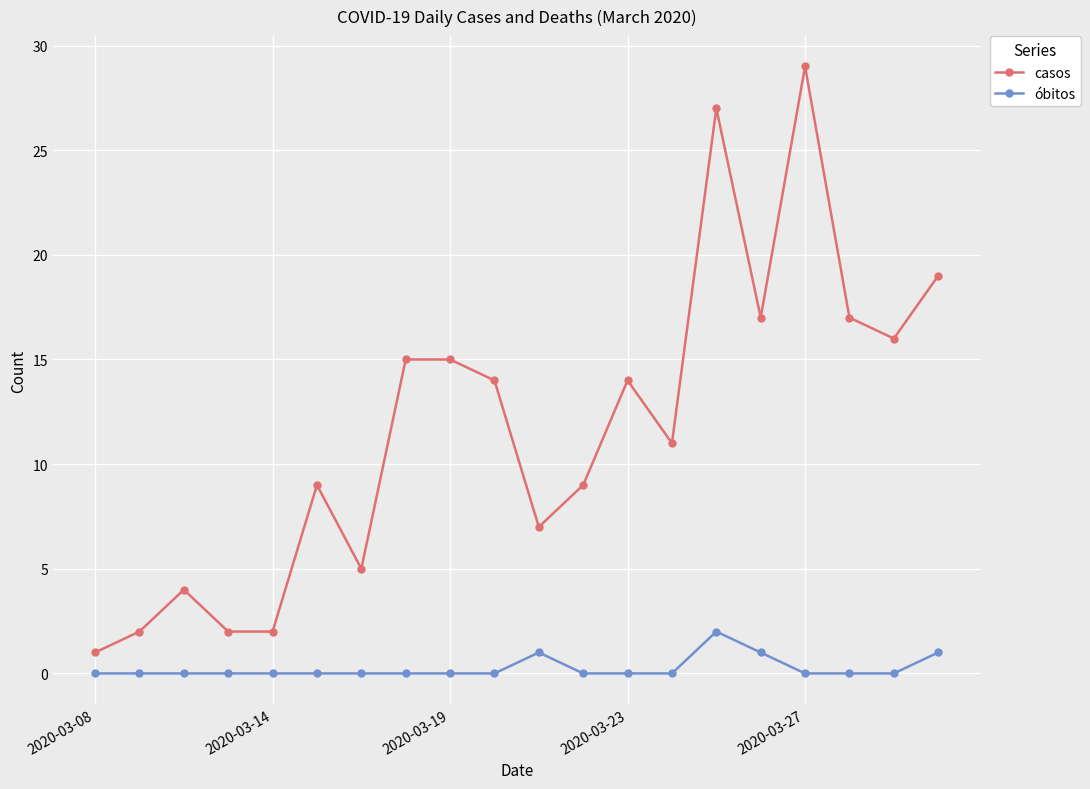

How many series are shown in this chart?

2